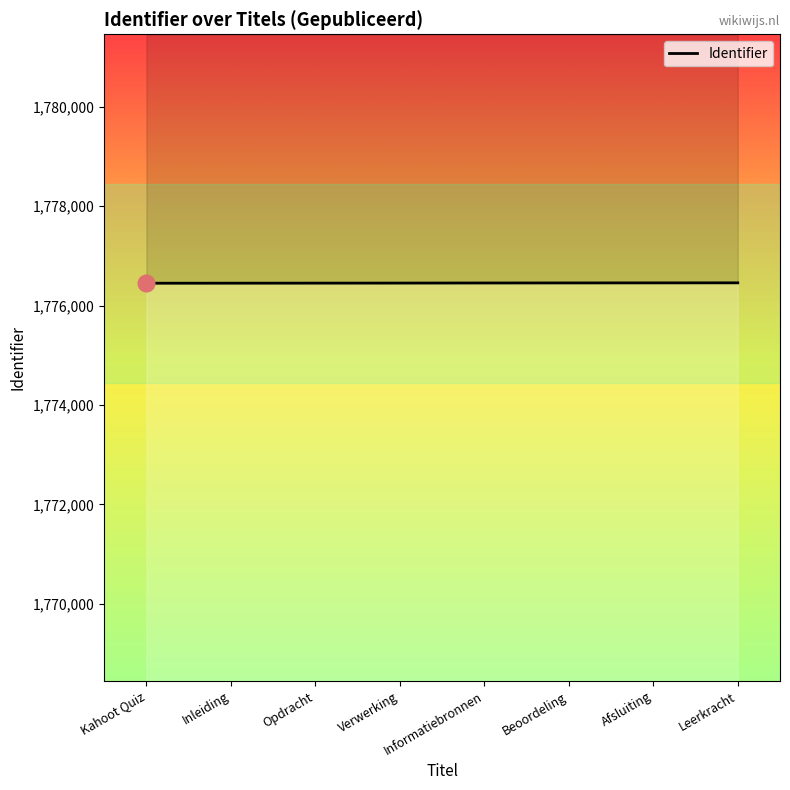

How many categories are shown in the chart?

8